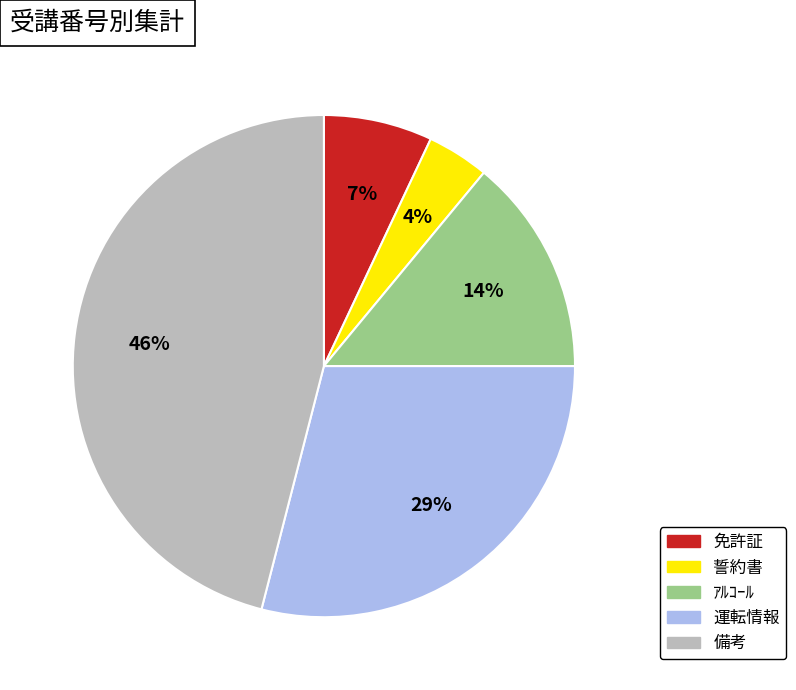

To the nearest percent, what percentage of the pie is 備考?

46%